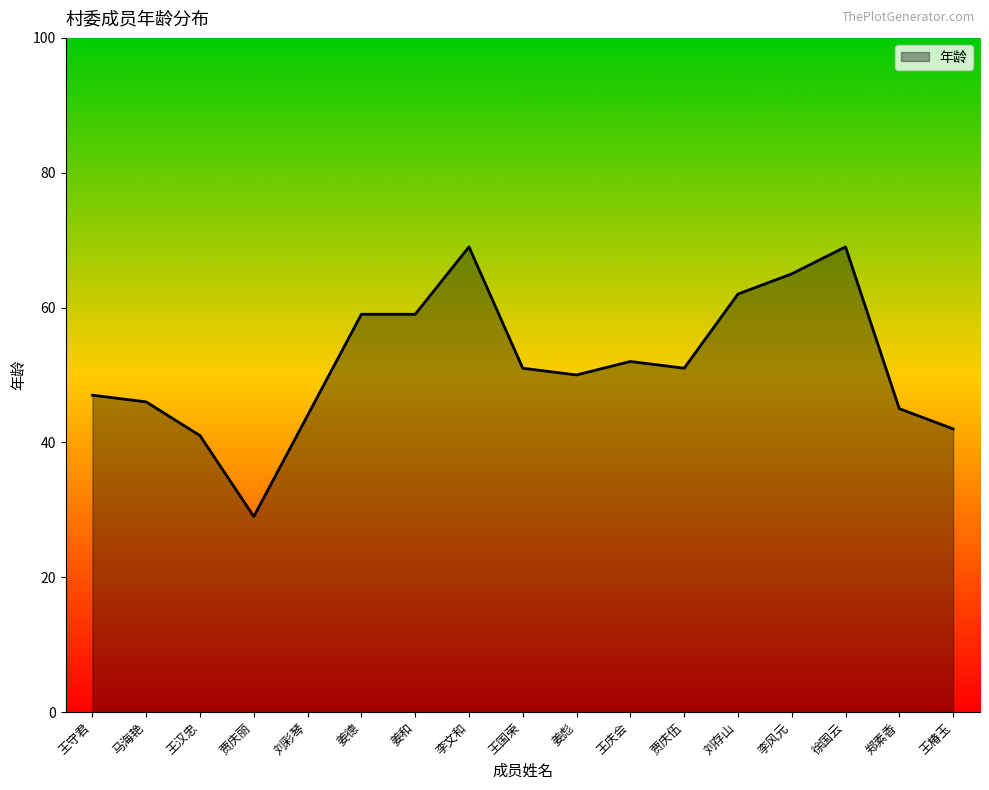

Between 马海艳 and 贾庆伍, which is larger?

贾庆伍